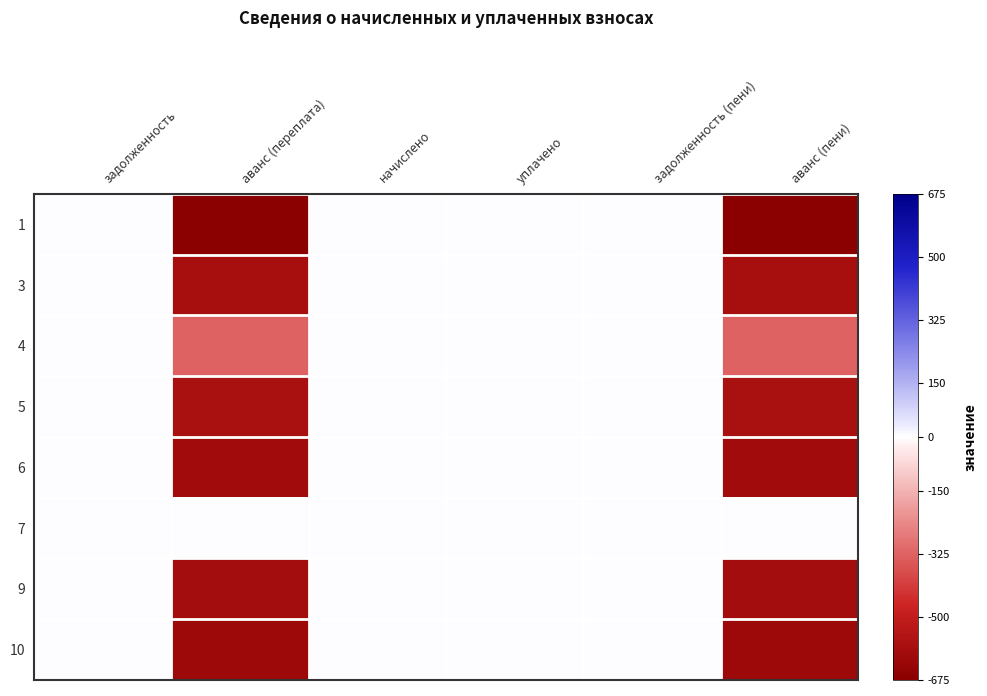

Reading left to right, transcribe all the data shown in this chart.

1: задолженность=0.0	аванс (переплата)=-675.0	начислено=0.0	уплачено=0.0	задолженность (пени)=0.0	аванс (пени)=-675.0
3: задолженность=0.0	аванс (переплата)=-584.2	начислено=0.0	уплачено=0.0	задолженность (пени)=0.0	аванс (пени)=-584.2
4: задолженность=0.0	аванс (переплата)=-326.5	начислено=0.0	уплачено=0.0	задолженность (пени)=0.0	аванс (пени)=-326.5
5: задолженность=0.0	аванс (переплата)=-577.2	начислено=0.0	уплачено=0.0	задолженность (пени)=0.0	аванс (пени)=-577.2
6: задолженность=0.0	аванс (переплата)=-602.0	начислено=0.0	уплачено=0.0	задолженность (пени)=0.0	аванс (пени)=-602.0
7: задолженность=0.0	аванс (переплата)=0.0	начислено=0.0	уплачено=0.0	задолженность (пени)=0.0	аванс (пени)=0.0
9: задолженность=0.0	аванс (переплата)=-591.2	начислено=0.0	уплачено=0.0	задолженность (пени)=0.0	аванс (пени)=-591.2
10: задолженность=0.0	аванс (переплата)=-611.9	начислено=0.0	уплачено=0.0	задолженность (пени)=0.0	аванс (пени)=-611.9